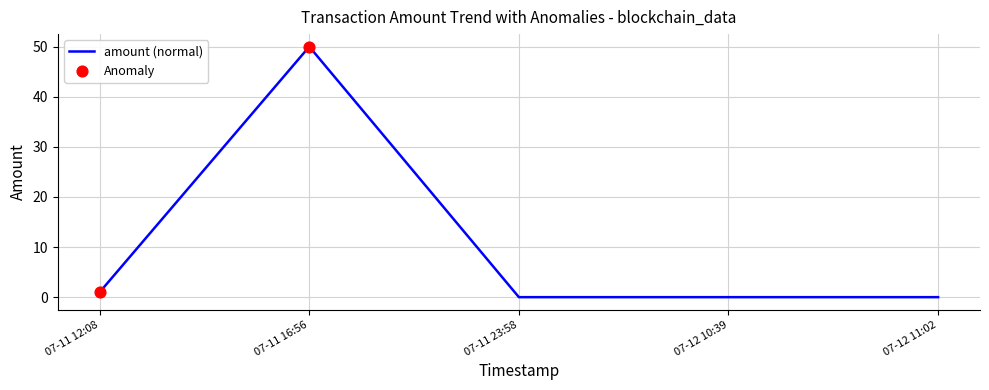

What position from the right is 07-11 16:56?

4